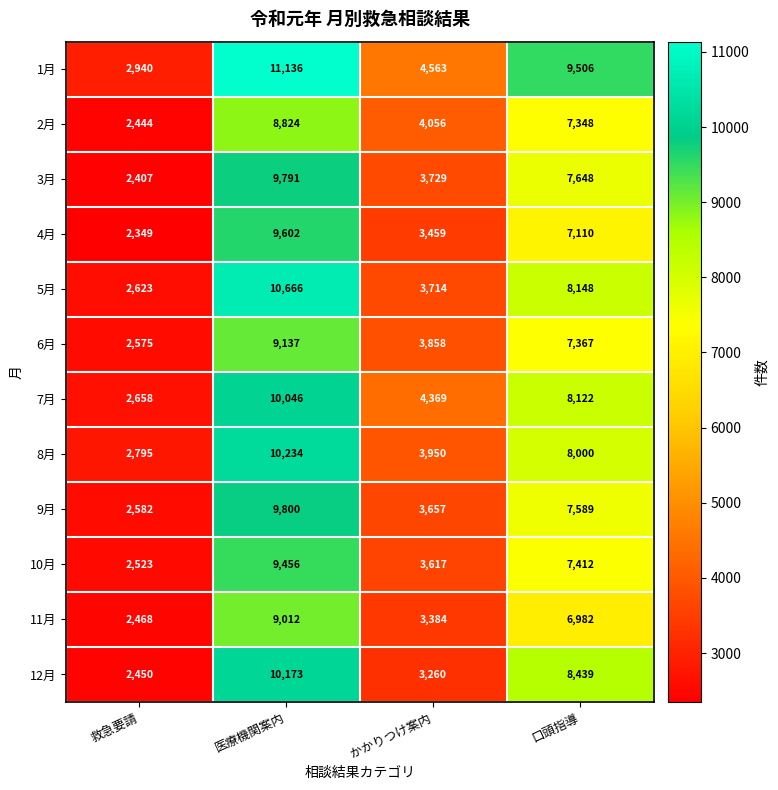

What is the difference between the highest and lowest values at 口頭指導?

2524